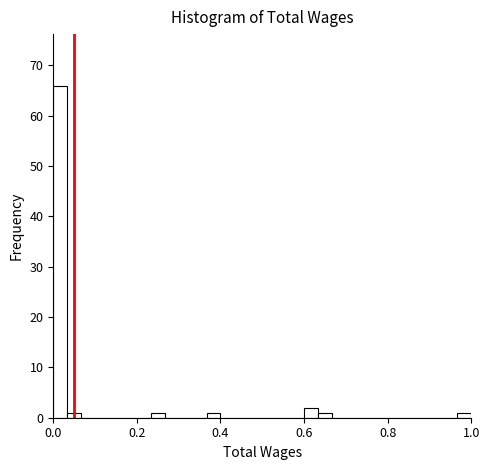

Read against the x-axis, roughly where is the centre of the tallest bar?

0.02